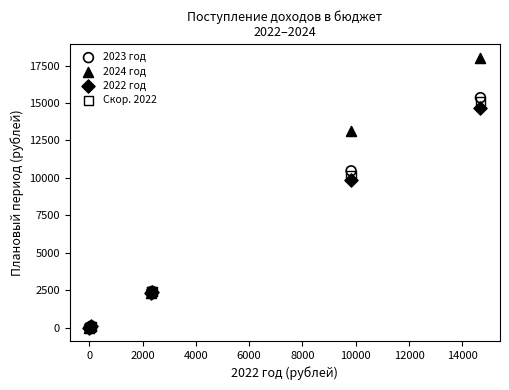

Across all series, what Y value is closest to 9019?

9827.0